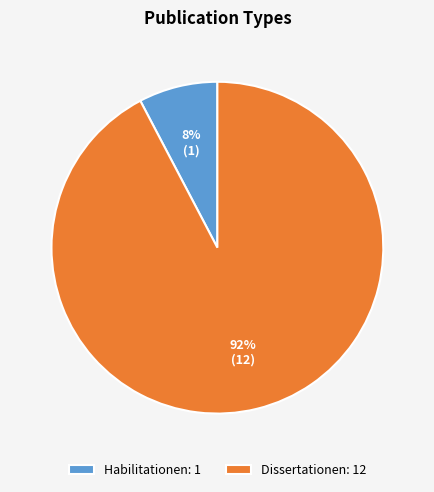

Combined, do Habilitationen: 1 and Dissertationen: 12 account for over 50%?

Yes